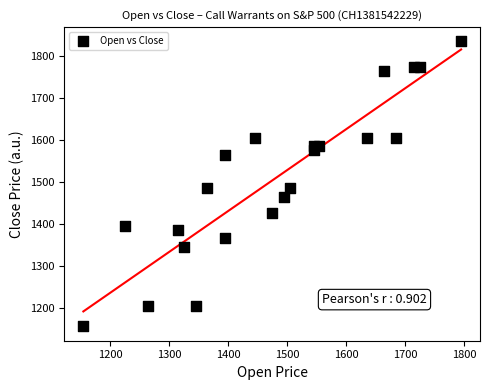

What is the range of Y values (max minus min)?

680